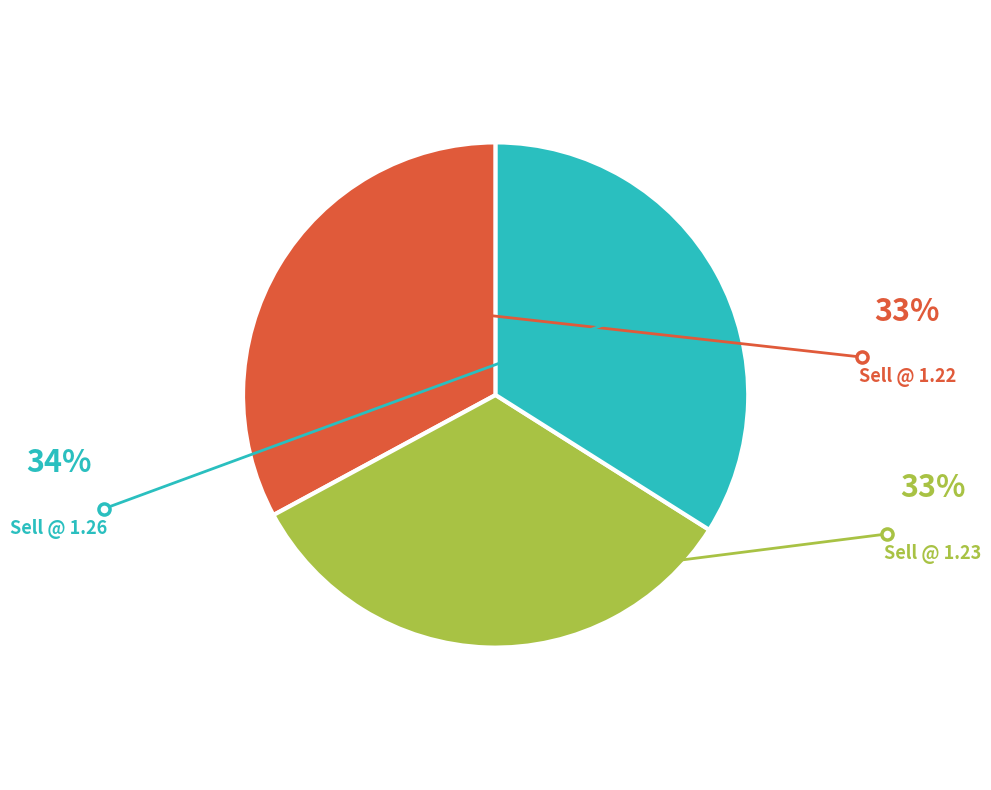

Does any single category account for the majority?

No